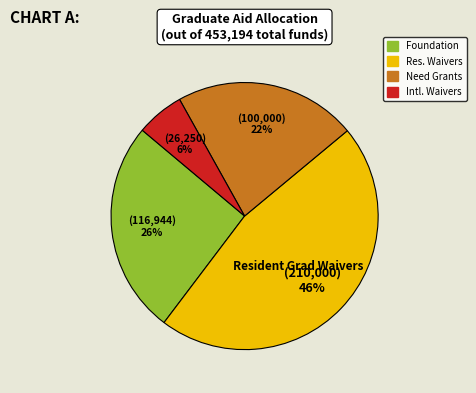

Does any single category account for the majority?

No